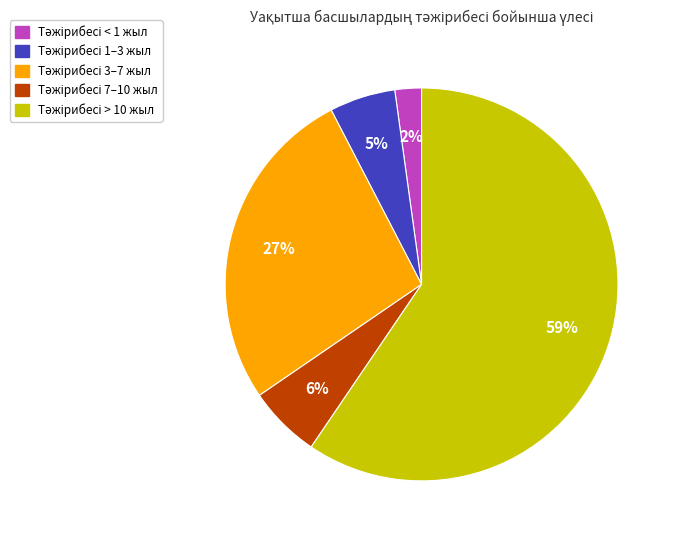

Is there a majority slice in this chart?

Yes